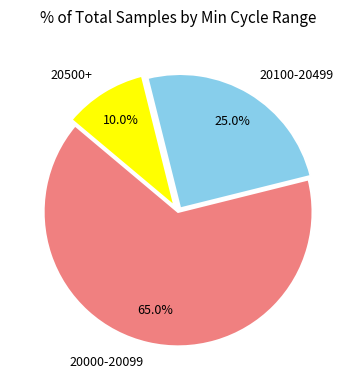

What percentage is NOT represented by 20000-20099?

35.0%